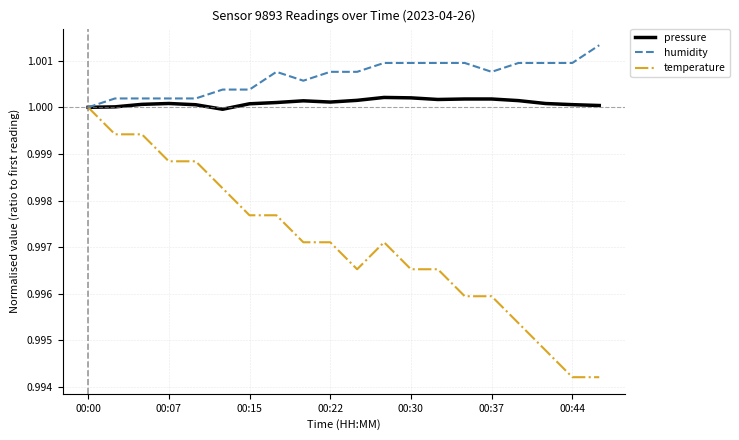

Which series has the largest total across all categories?

humidity